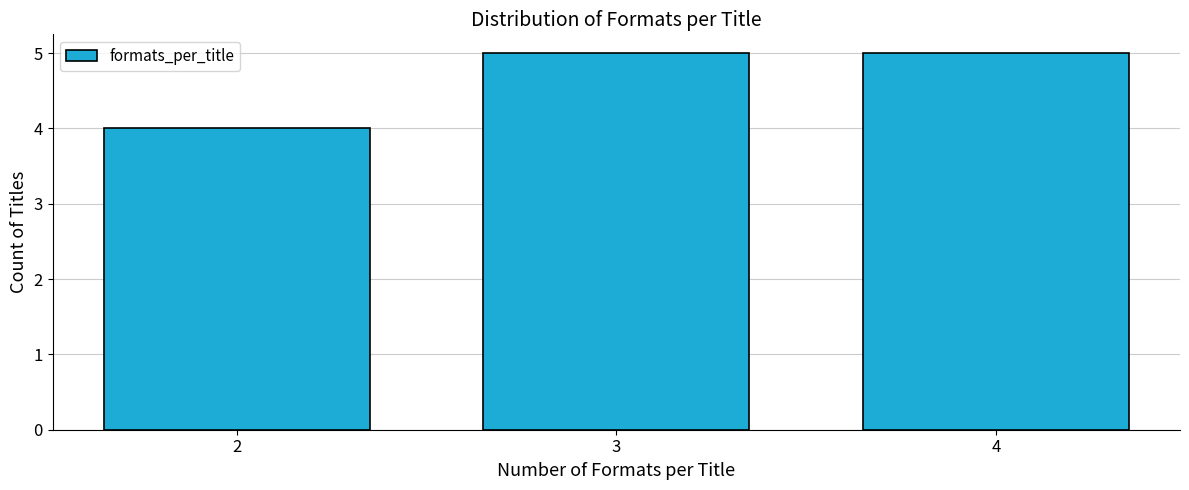

Reading left to right, transcribe this chart: for each bar, give the range it covers on the x-axis and its height. The values are not printed on the chart, so give them approximately, as read against the axis.

1.5 to 2.5: 4
2.5 to 3.5: 5
3.5 to 4.5: 5